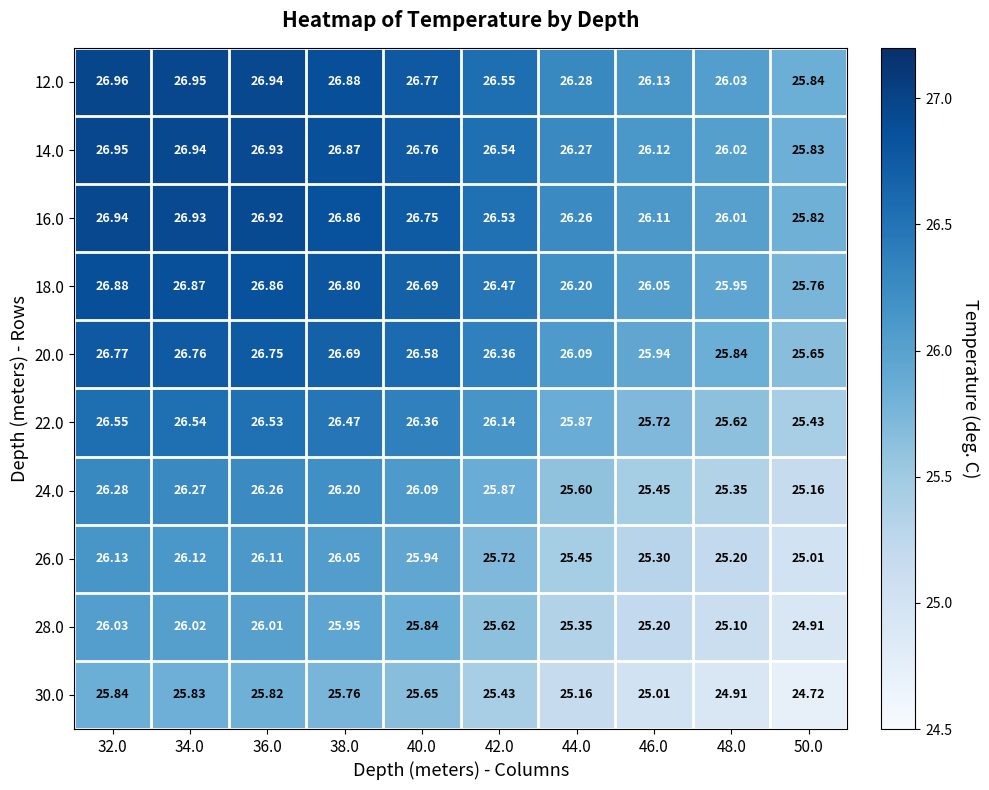

Rank the series at 40.0 from lowest to highest value.

30.0, 28.0, 26.0, 24.0, 22.0, 20.0, 18.0, 16.0, 14.0, 12.0